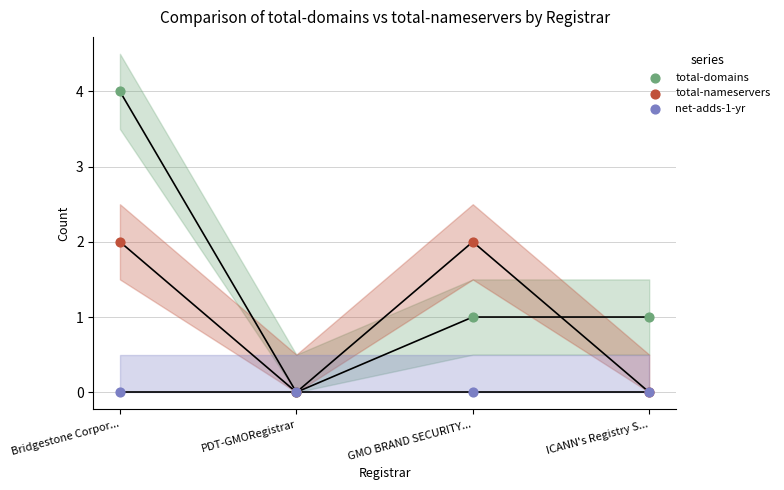

Which series reaches the minimum Y coordinate?

total-domains